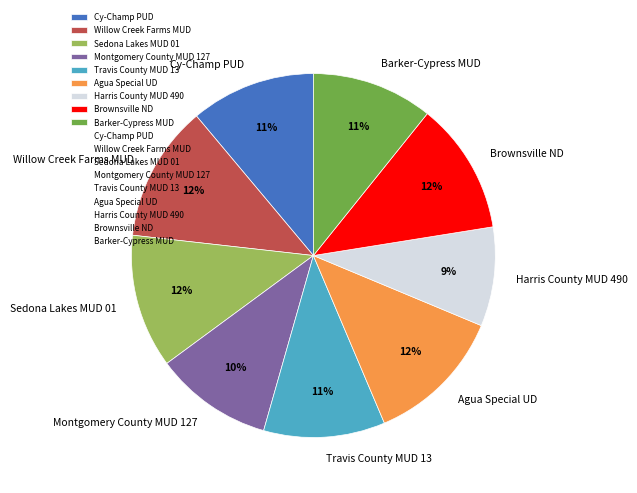

Is Barker-Cypress MUD the majority of the pie?

No